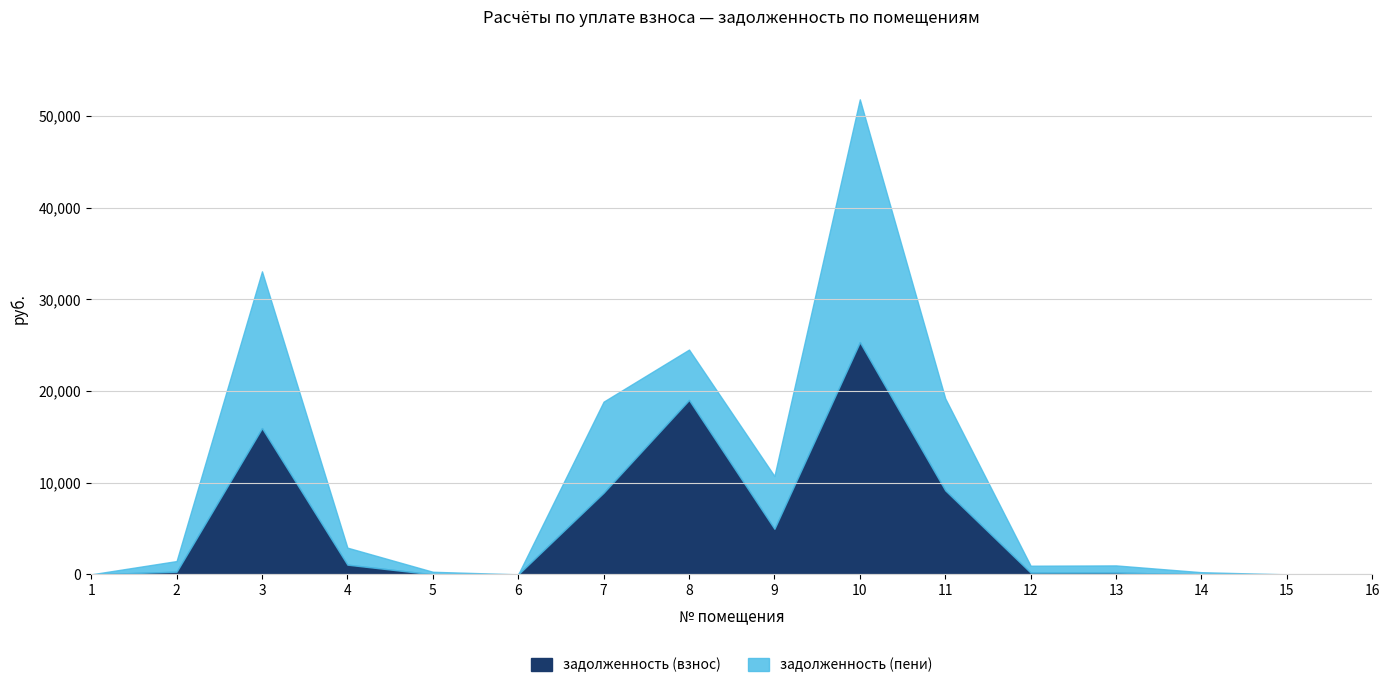

List the series in order of their overall mean, highest first.

задолженность (взнос), задолженность (пени)